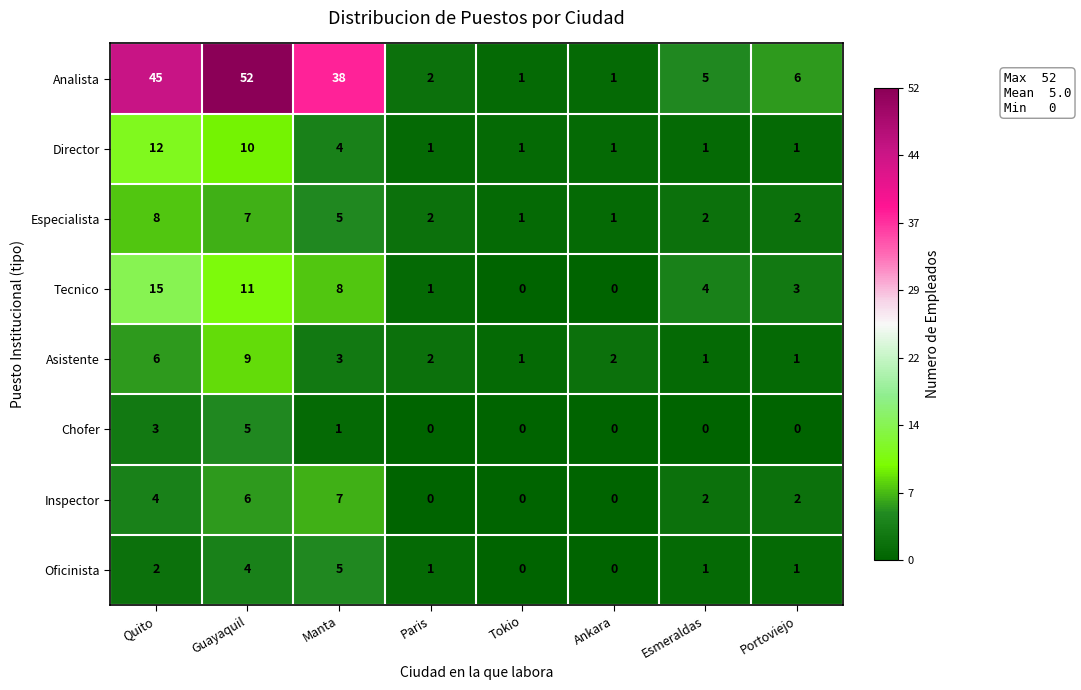

Count the number of categories in the chart.

8